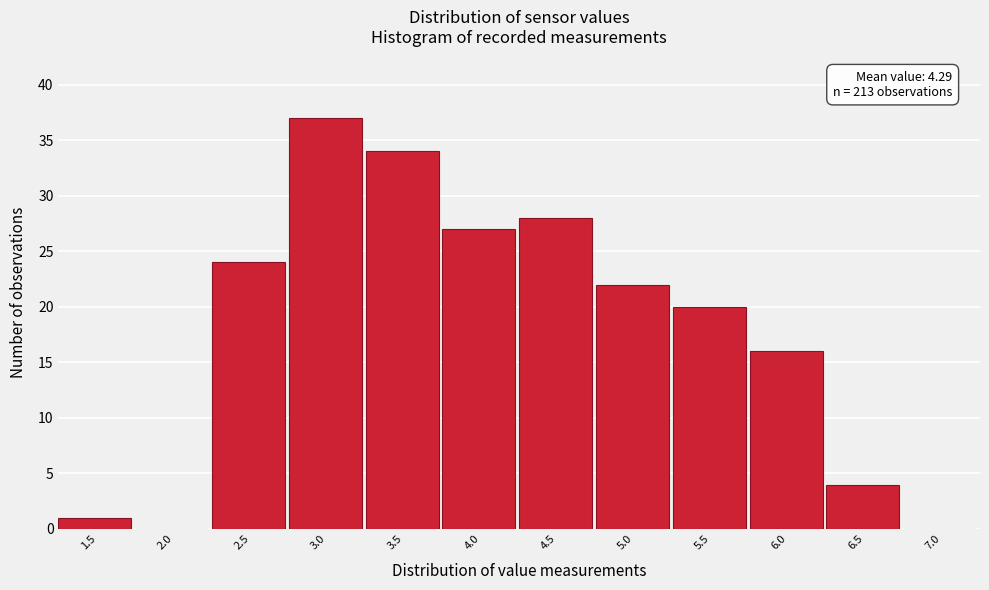

Reading left to right, transcribe all the data shown in this chart.

1.5=1	2.0=0	2.5=24	3.0=37	3.5=34	4.0=27	4.5=28	5.0=22	5.5=20	6.0=16	6.5=4	7.0=0